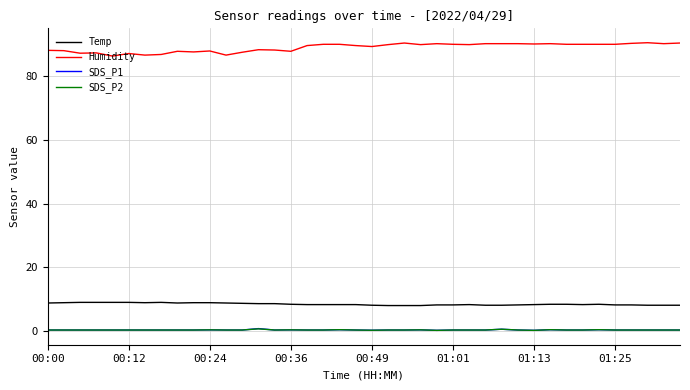

Which series has the largest total across all categories?

Humidity